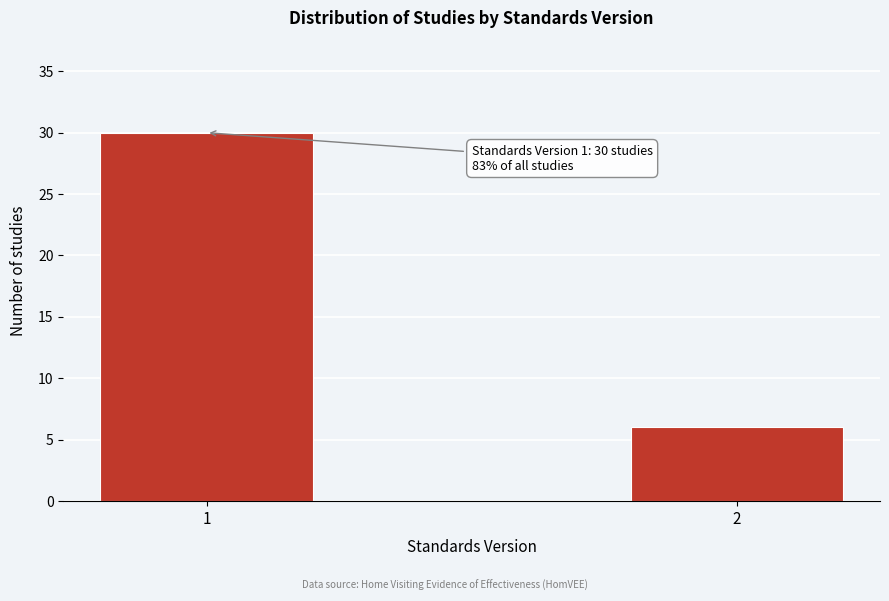

Reading left to right, transcribe all the data shown in this chart.

1=30	2=6